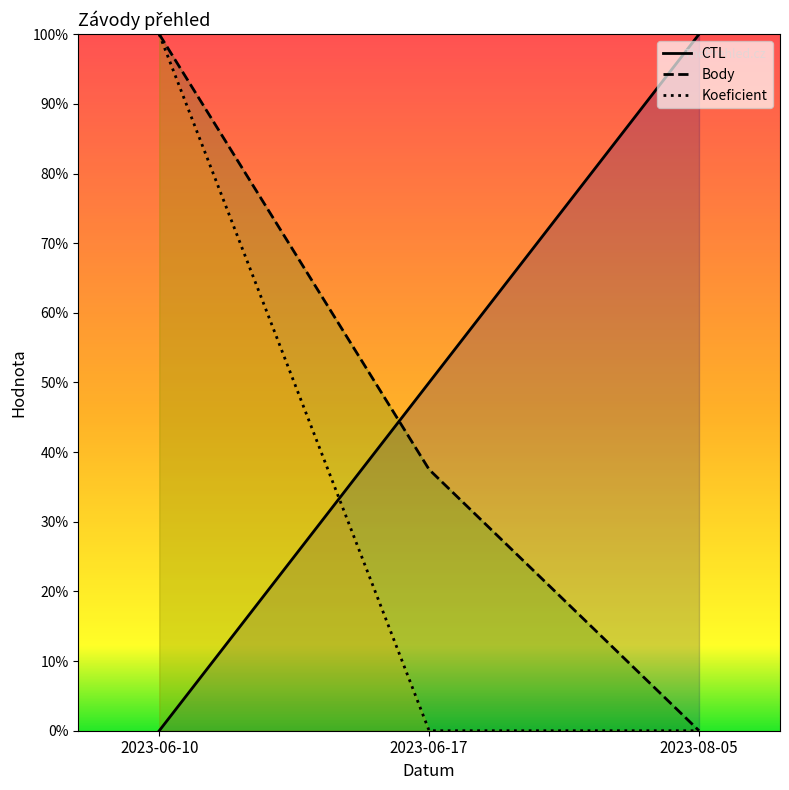

How many values in the Body series exceed 0?

2